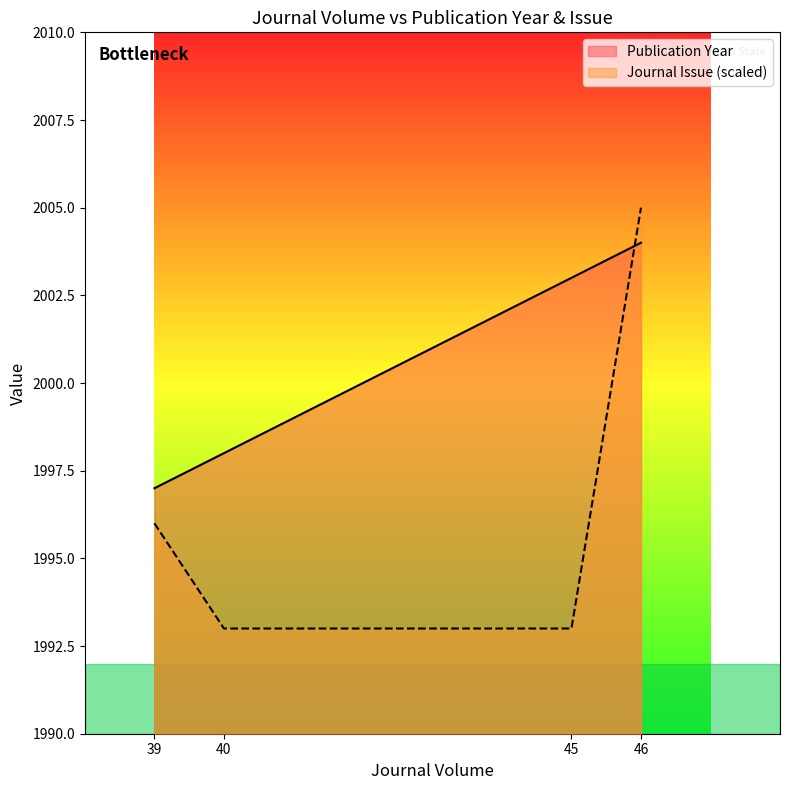

Rank the categories by Publication Year value from lowest to highest.

39, 40, 45, 46